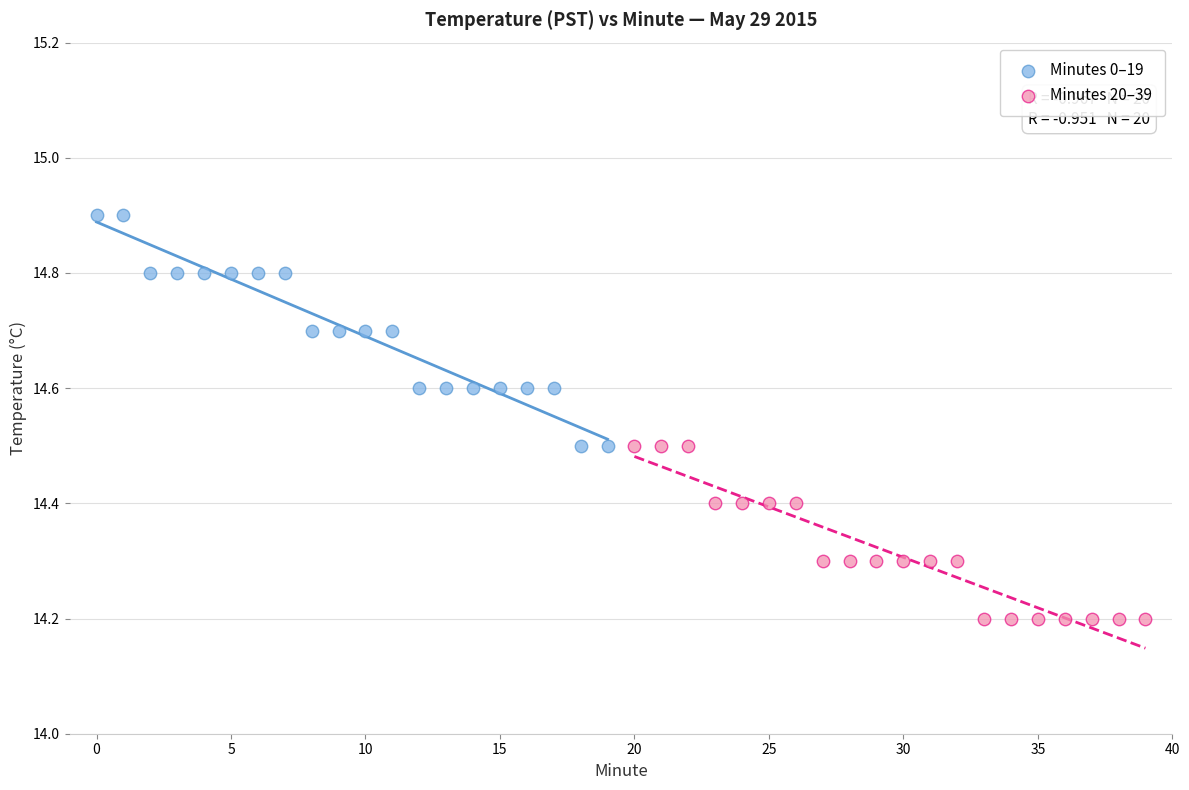

Which series contains the lowest Y value?

Minutes 20–39